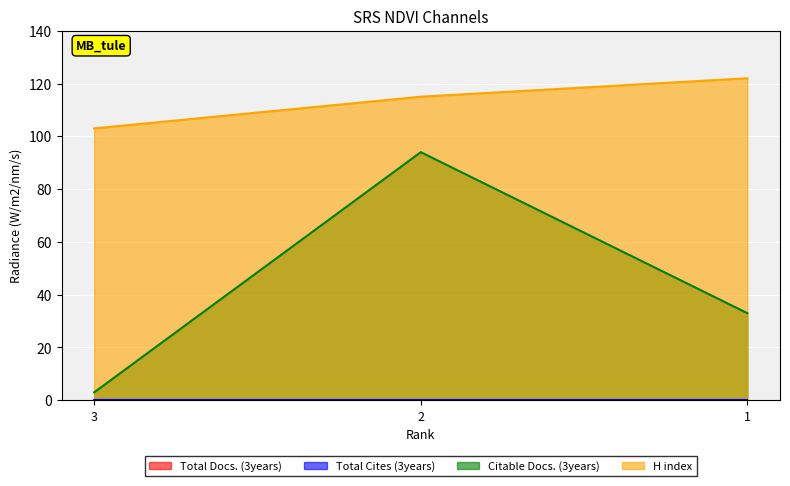

The H index series shows 115 at 2. True or false?

True